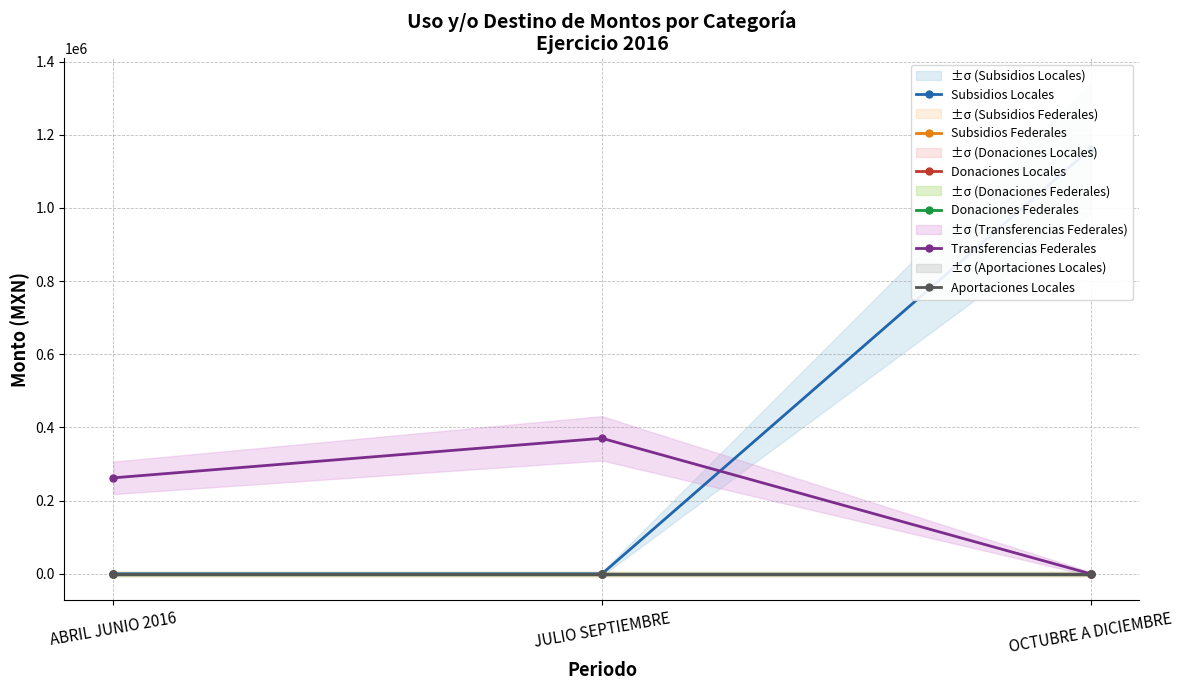

List the series in order of their peak value, lowest first.

Subsidios Federales, Donaciones Locales, Donaciones Federales, Aportaciones Locales, Transferencias Federales, Subsidios Locales